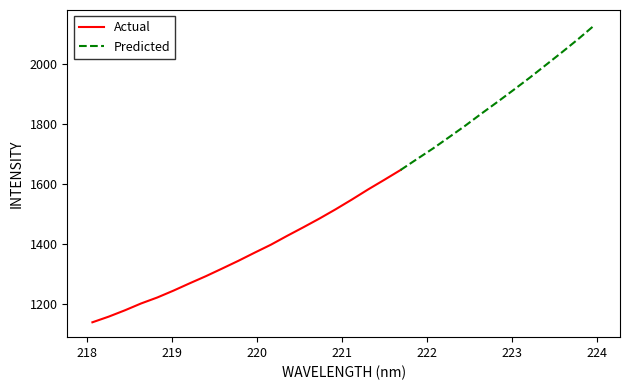

How many categories are shown in the chart?

32